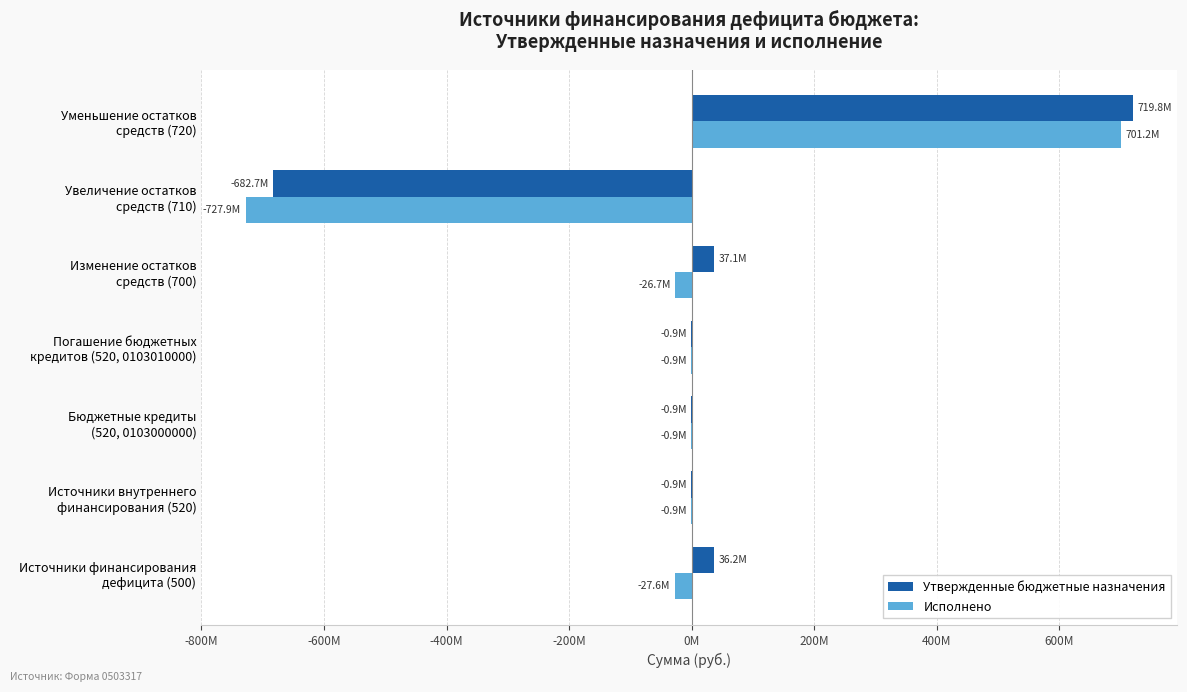

What are all the series names shown in the legend?

Утвержденные бюджетные назначения, Исполнено